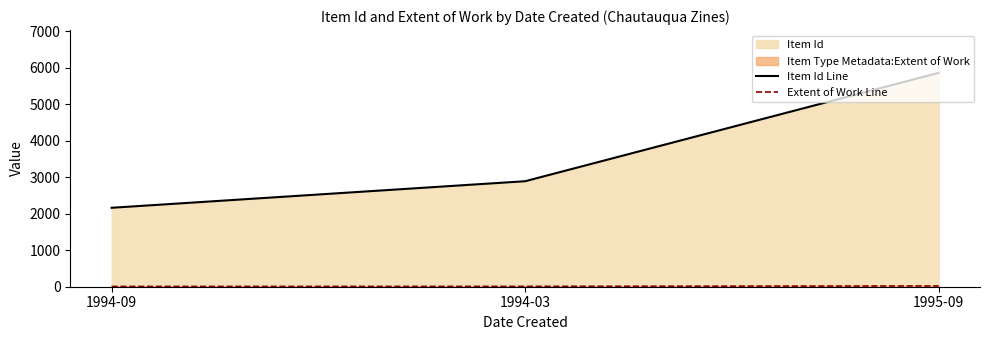

What value does the Extent of Work Line series have at 1995-09, to the nearest 10?

20